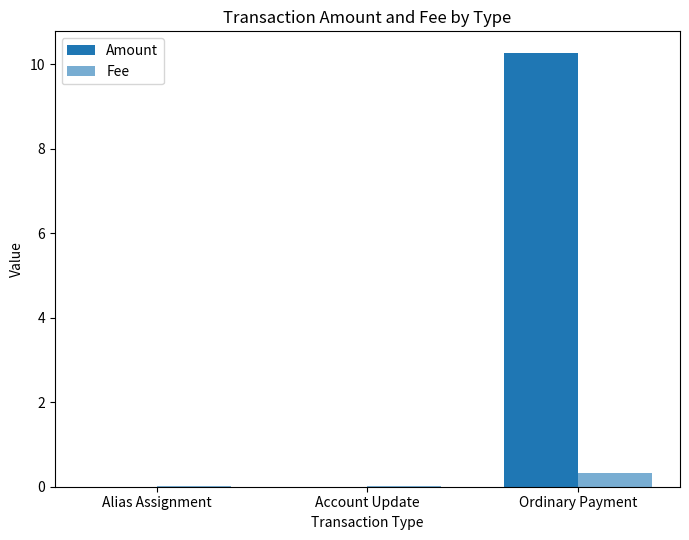

Count the number of data series in this chart.

2